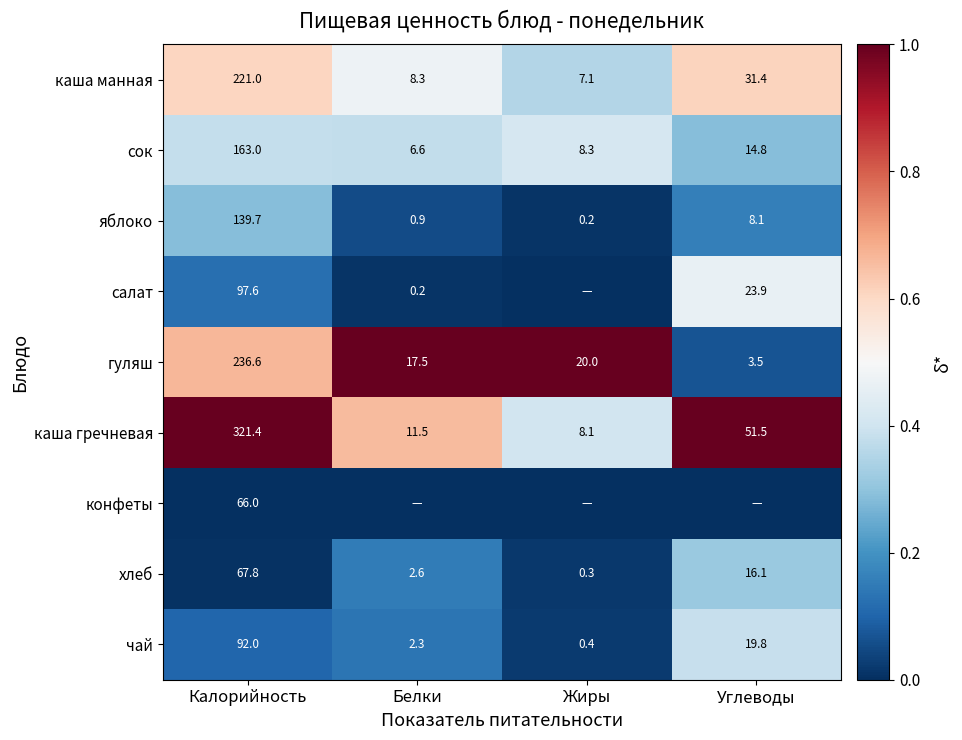

List the labels in order of каша манная value, smallest first.

Жиры, Белки, Углеводы, Калорийность